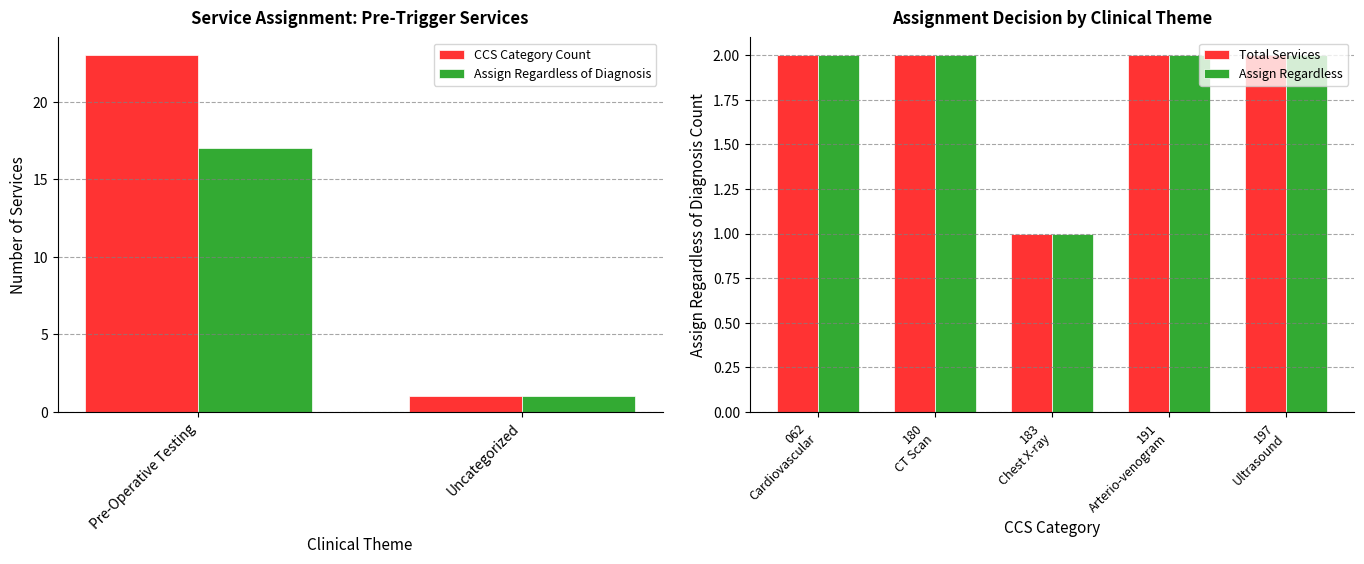

Which series has the largest total across all categories?

CCS Category Count